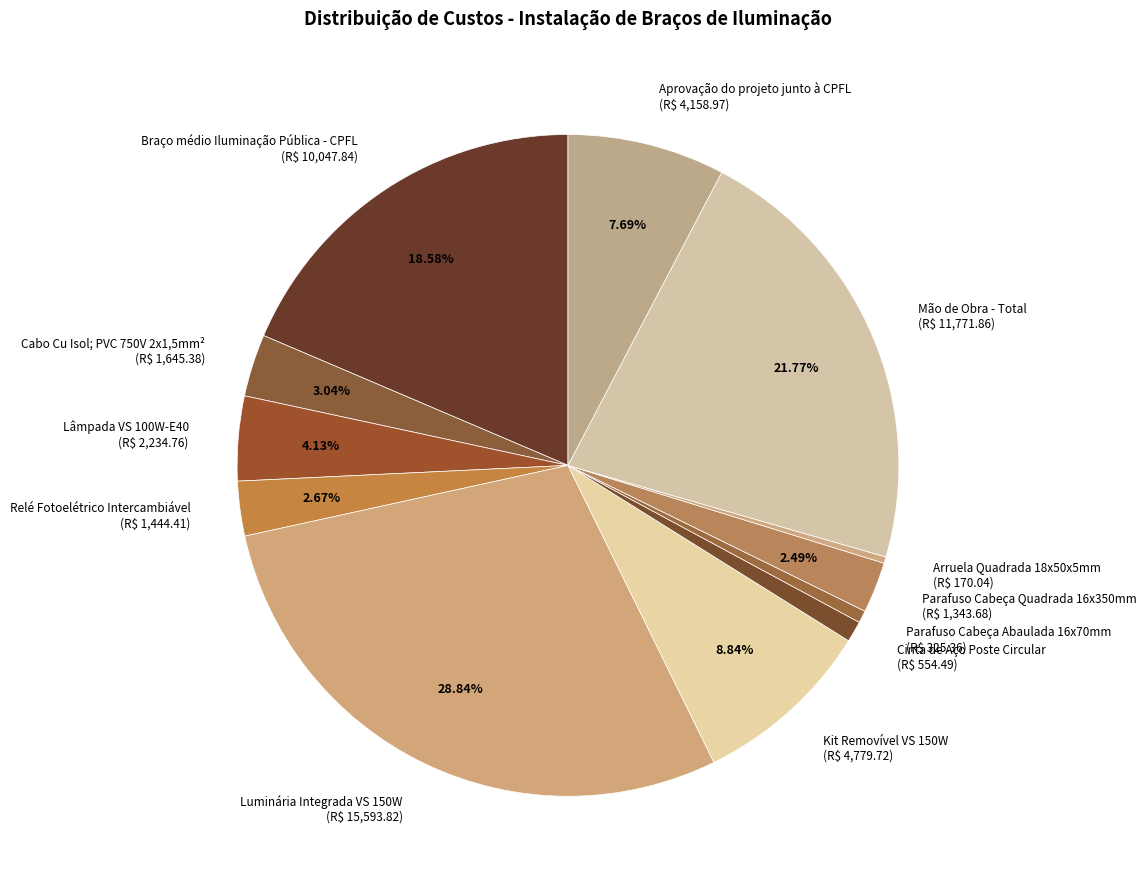

True or false: Lâmpada VS 100W-E40 accounts for 4% of the total.

True